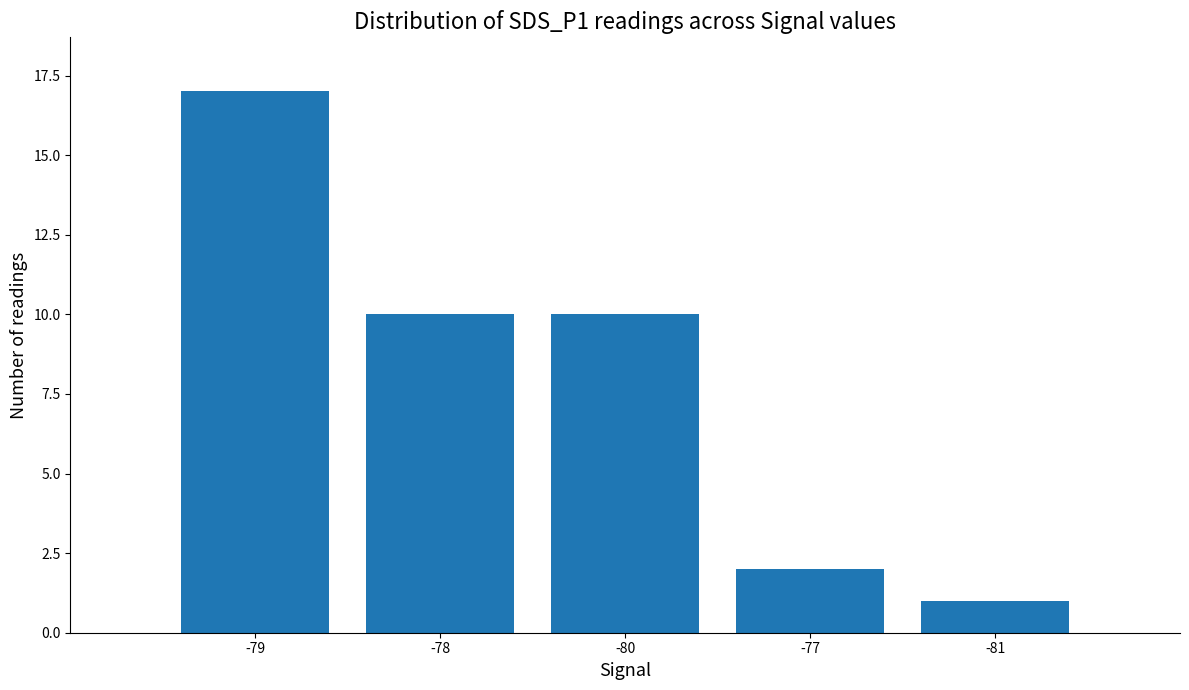

What is the average value?

8